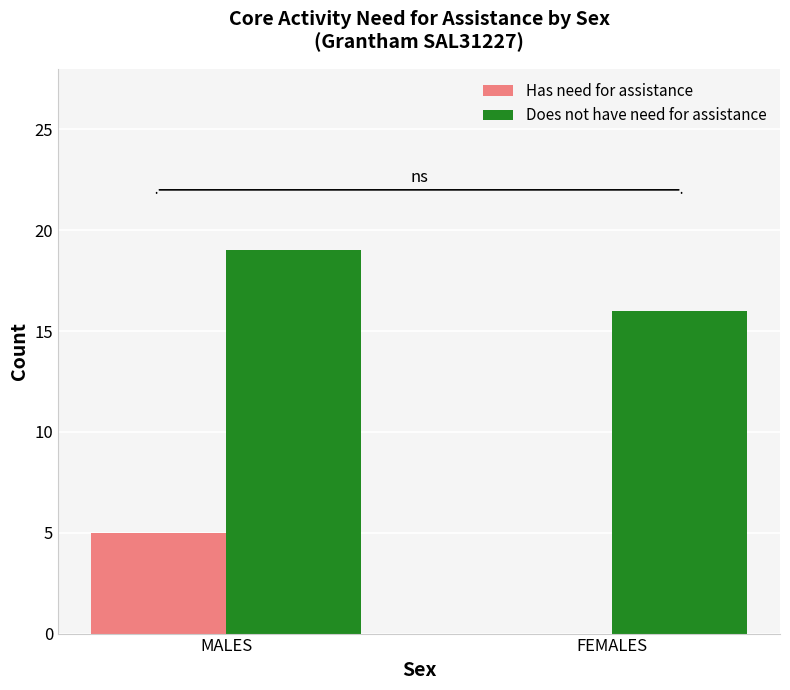

How many groups of bars are there?

2